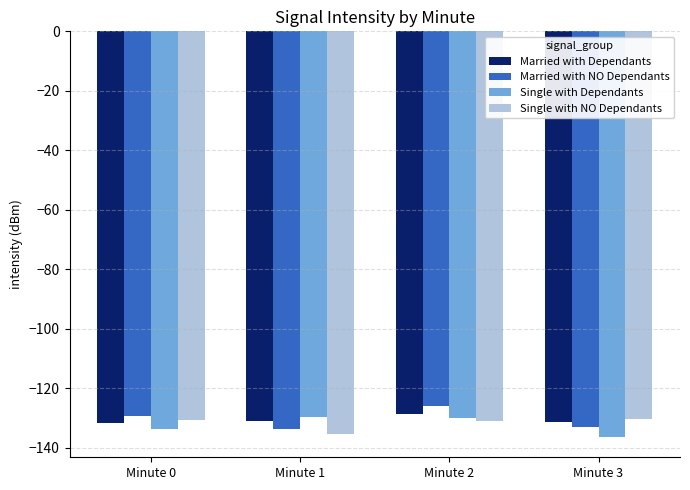

What is the total value across all series at Minute 0?

-525.4